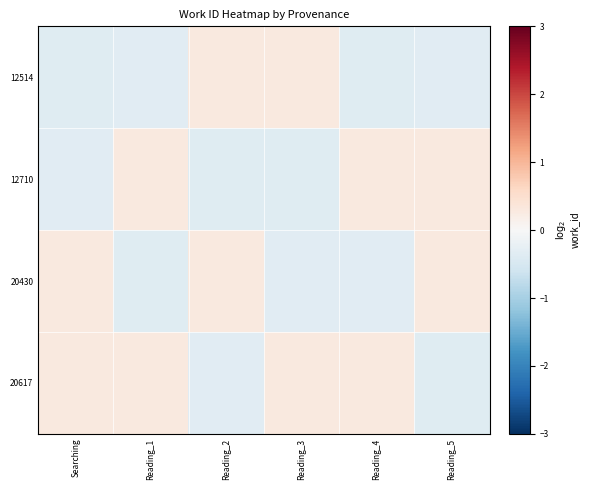

How many data points does each series have?

6